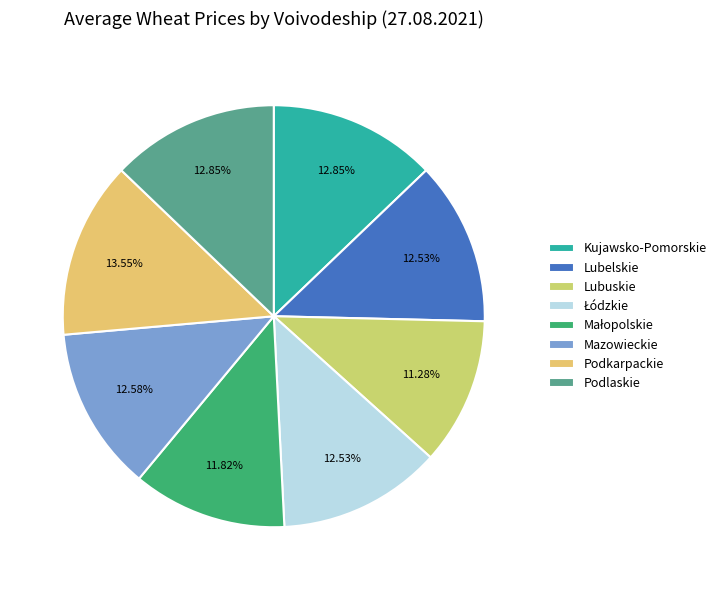

Rank the categories by value from highest to lowest.

Podkarpackie, Kujawsko-Pomorskie, Podlaskie, Mazowieckie, Lubelskie, Łódzkie, Małopolskie, Lubuskie